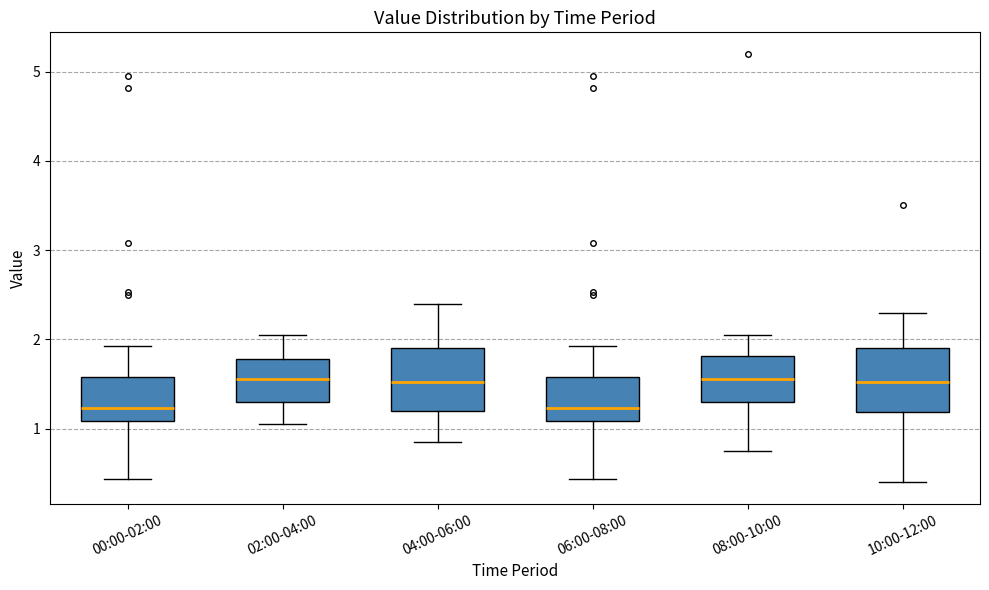

Reading left to right, transcribe this box plot: for each box, give where its median line is, the range the box spans, and where its two whiskers end, as read against the y-axis. The values are not printed on the chart, so give them approximately, as read against the axis.

00:00-02:00: median 1.2, box 1.1 to 1.6, whiskers 0.4 to 1.9
02:00-04:00: median 1.6, box 1.3 to 1.8, whiskers 1.1 to 2.1
04:00-06:00: median 1.5, box 1.2 to 1.9, whiskers 0.9 to 2.4
06:00-08:00: median 1.2, box 1.1 to 1.6, whiskers 0.4 to 1.9
08:00-10:00: median 1.6, box 1.3 to 1.8, whiskers 0.8 to 2.1
10:00-12:00: median 1.5, box 1.2 to 1.9, whiskers 0.4 to 2.3